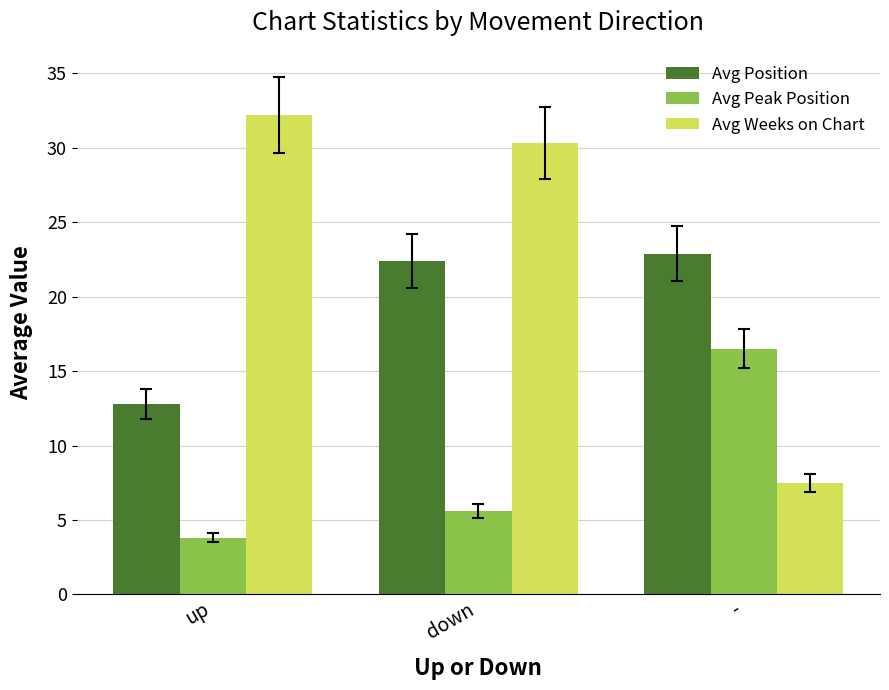

True or false: Avg Position has a value of 29.9 at -.

False